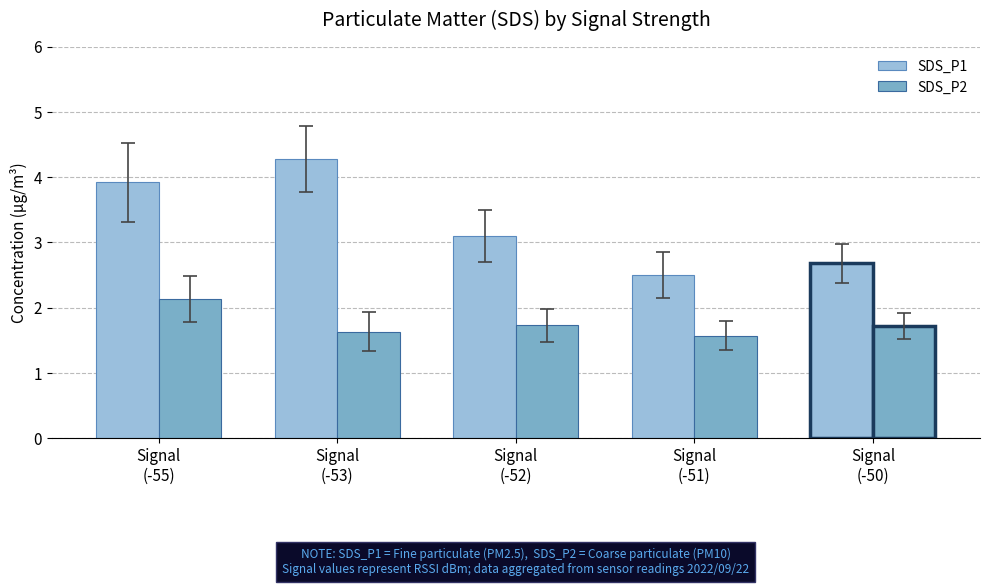

How many distinct data groups are displayed?

2